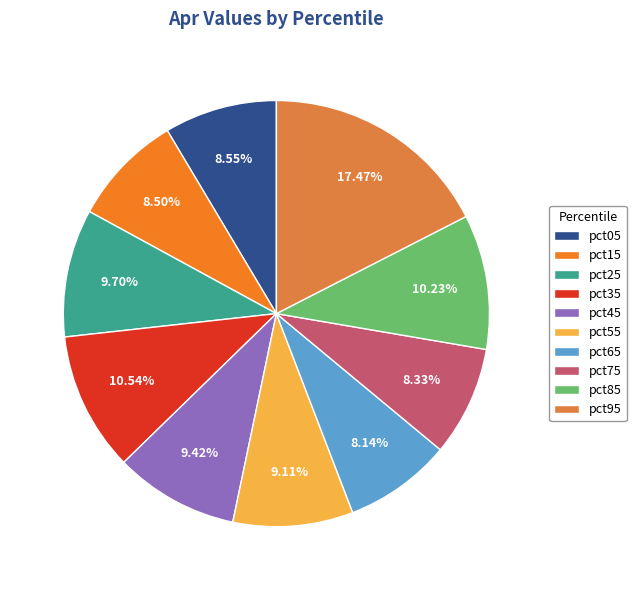

Does any single category account for the majority?

No